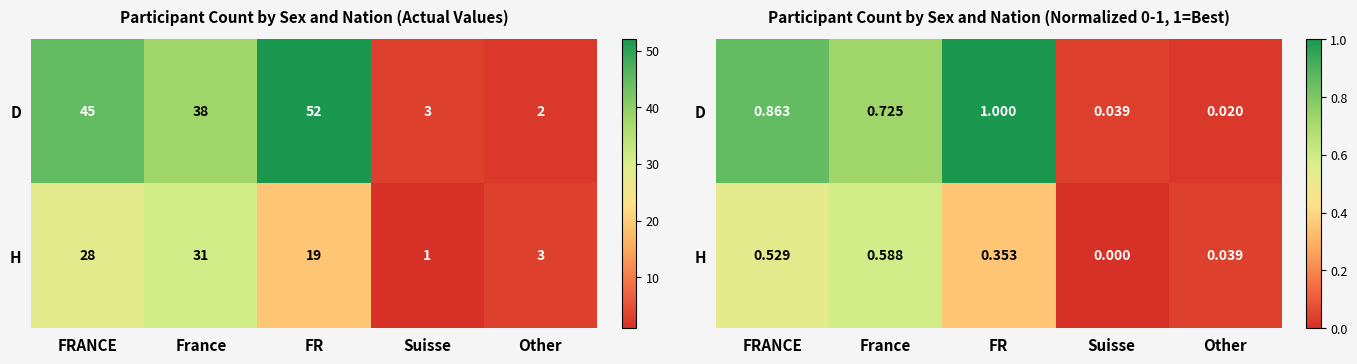

Which category has the highest value in the D series?

FR